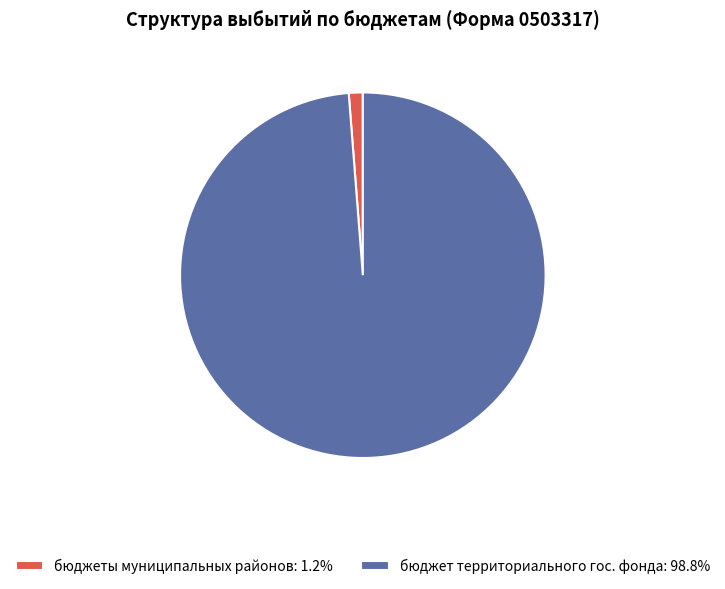

Approximately how many times larger is the value at бюджет территориального гос. фонда: 98.8% compared to бюджеты муниципальных районов: 1.2%?

80.1